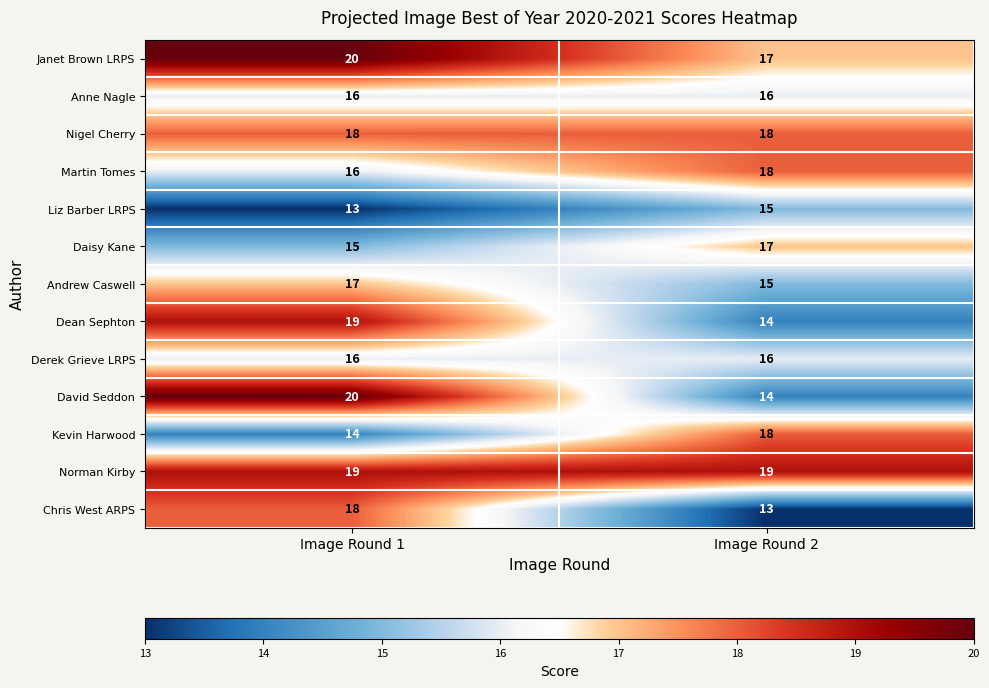

Reading right to left, what are all the values shown in this chart?

Janet Brown LRPS: 17	20
Anne Nagle: 16	16
Nigel Cherry: 18	18
Martin Tomes: 18	16
Liz Barber LRPS: 15	13
Daisy Kane: 17	15
Andrew Caswell: 15	17
Dean Sephton: 14	19
Derek Grieve LRPS: 16	16
David Seddon: 14	20
Kevin Harwood: 18	14
Norman Kirby: 19	19
Chris West ARPS: 13	18